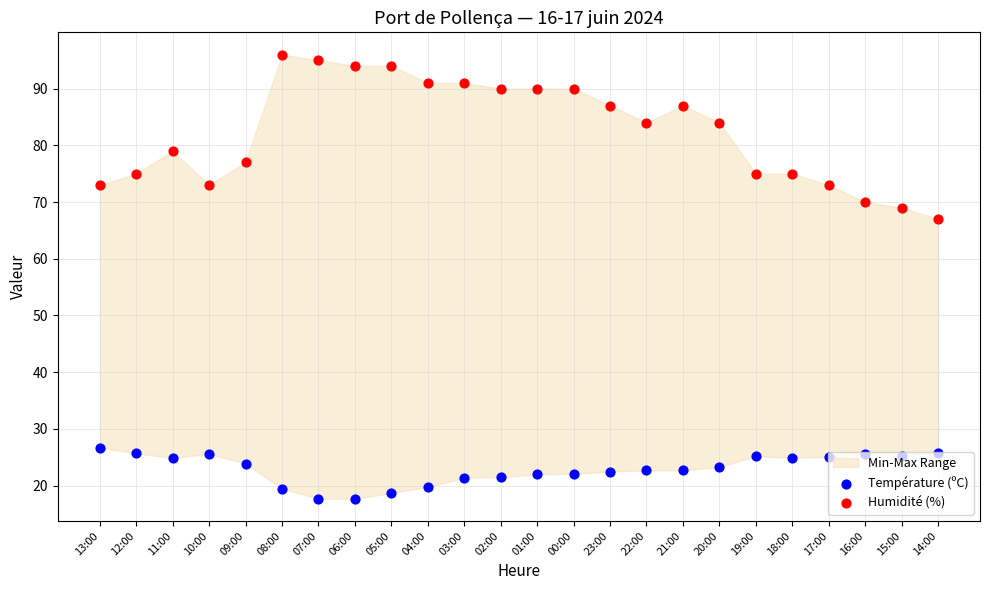

Which series reaches the maximum Y coordinate?

Humidité (%)